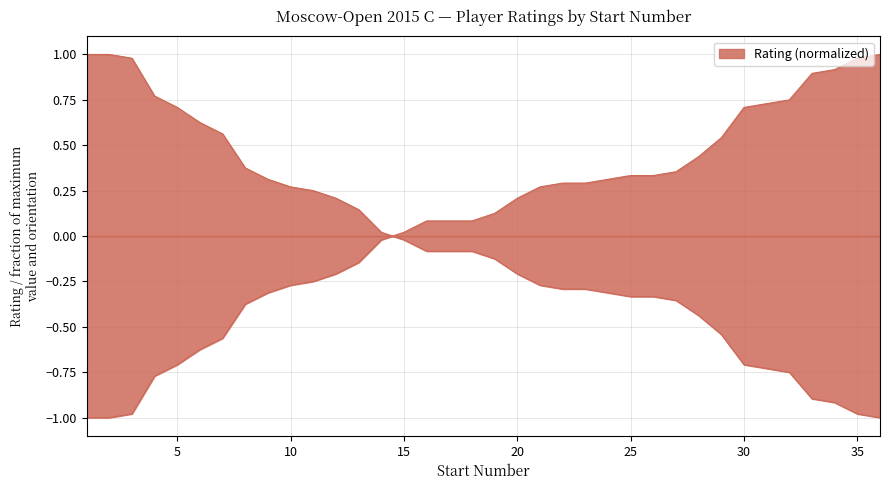

True or false: the data shows -0.3 at 23.

True